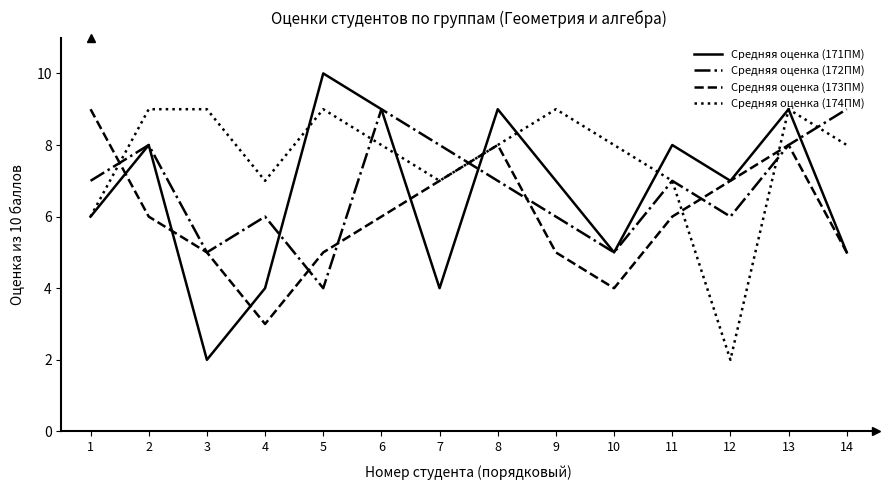

Between 5 and 11, which series saw the biggest shift?

Средняя оценка (172ПМ)